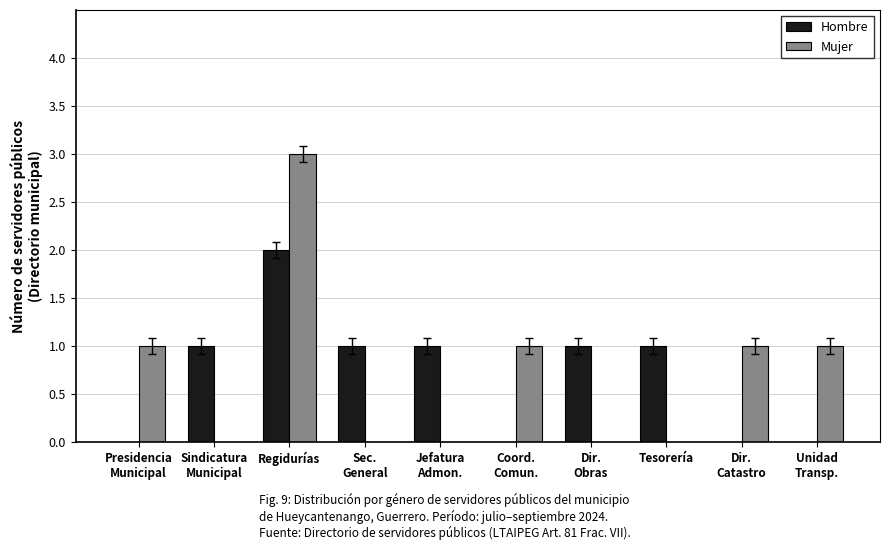

Count the number of categories in the chart.

10